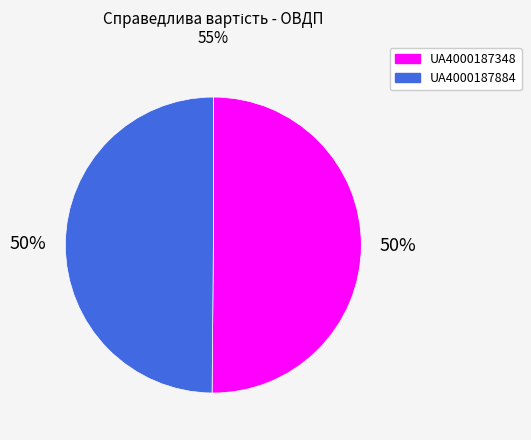

Approximately how many times larger is the value at UA4000187884 compared to UA4000187348?

1.0